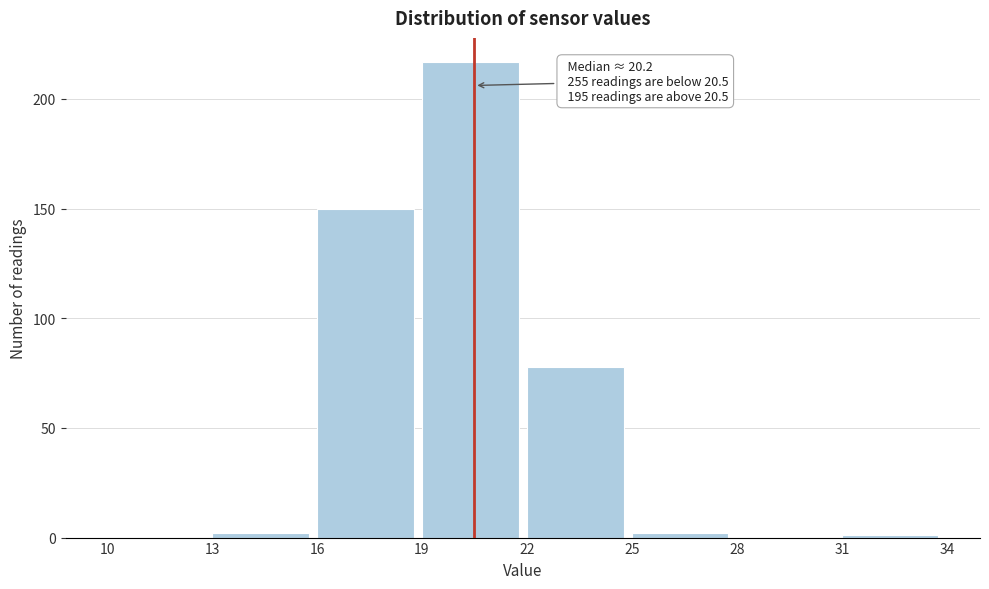

Over which range of the x-axis is the bar tallest?

19 to 22